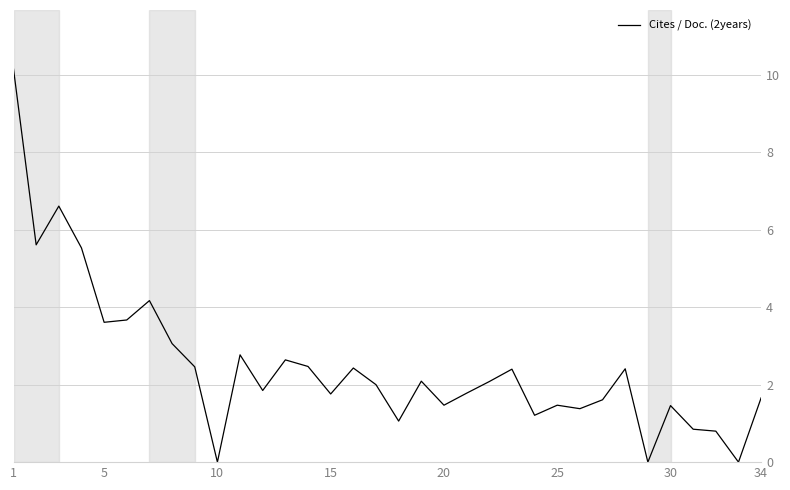

What is the greatest value displayed?

10.2